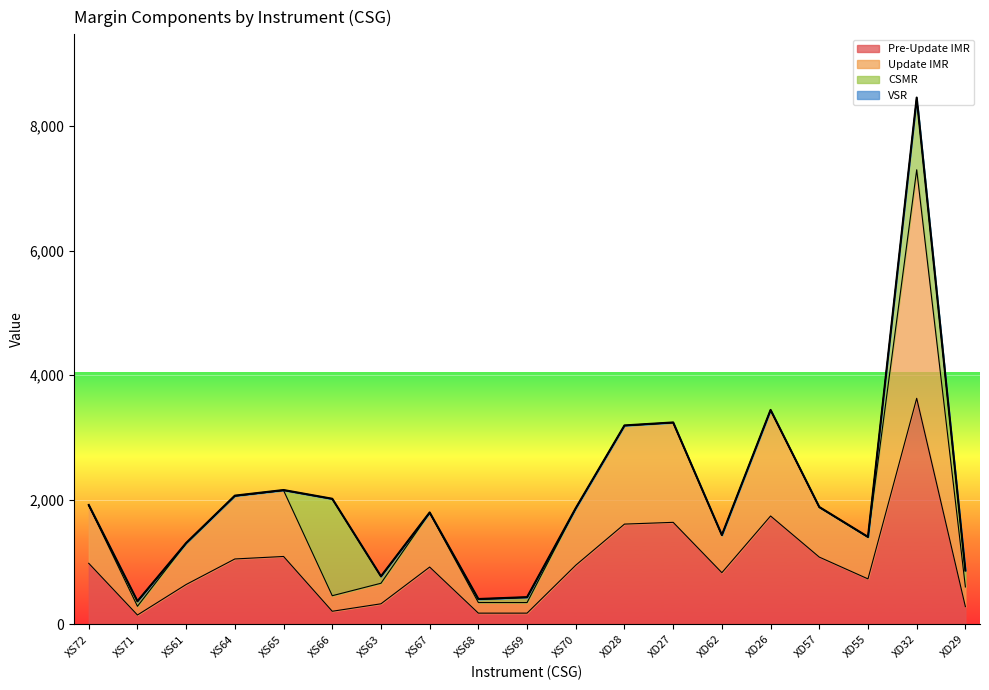

At how many categories does at least one series exceed 6442?

1